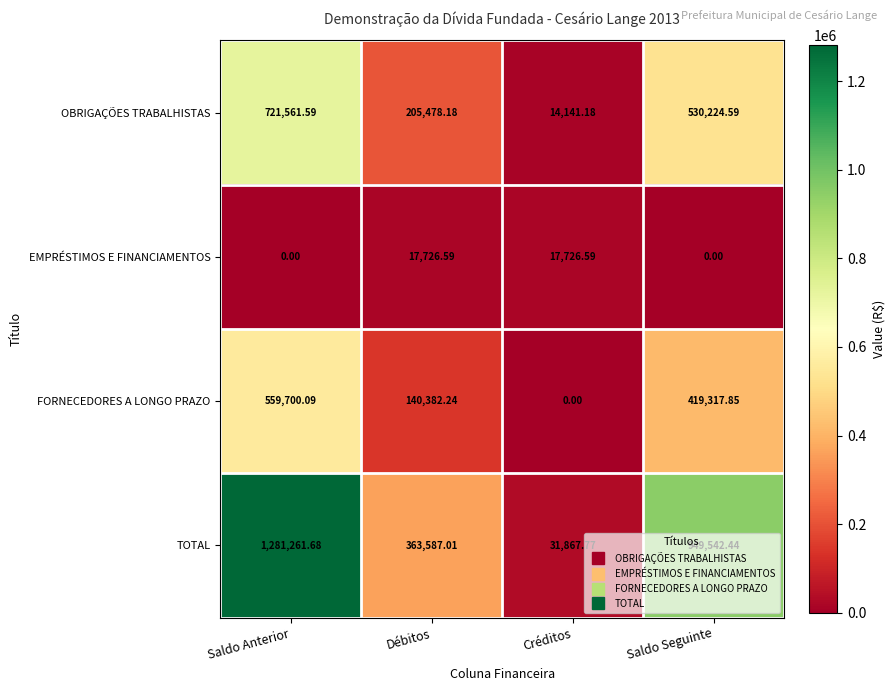

Which series has the largest total across all categories?

TOTAL